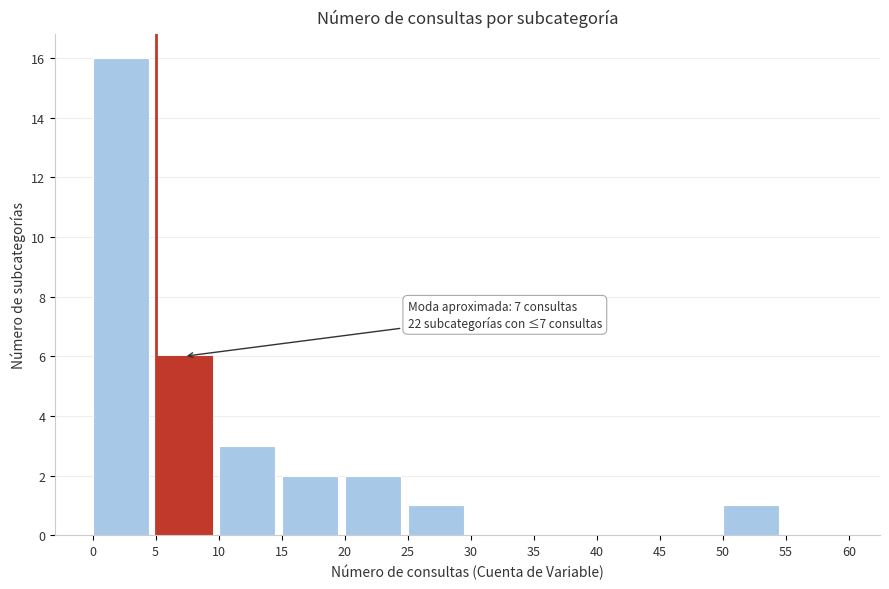

Which range on the x-axis has the tallest bar?

0 to 5